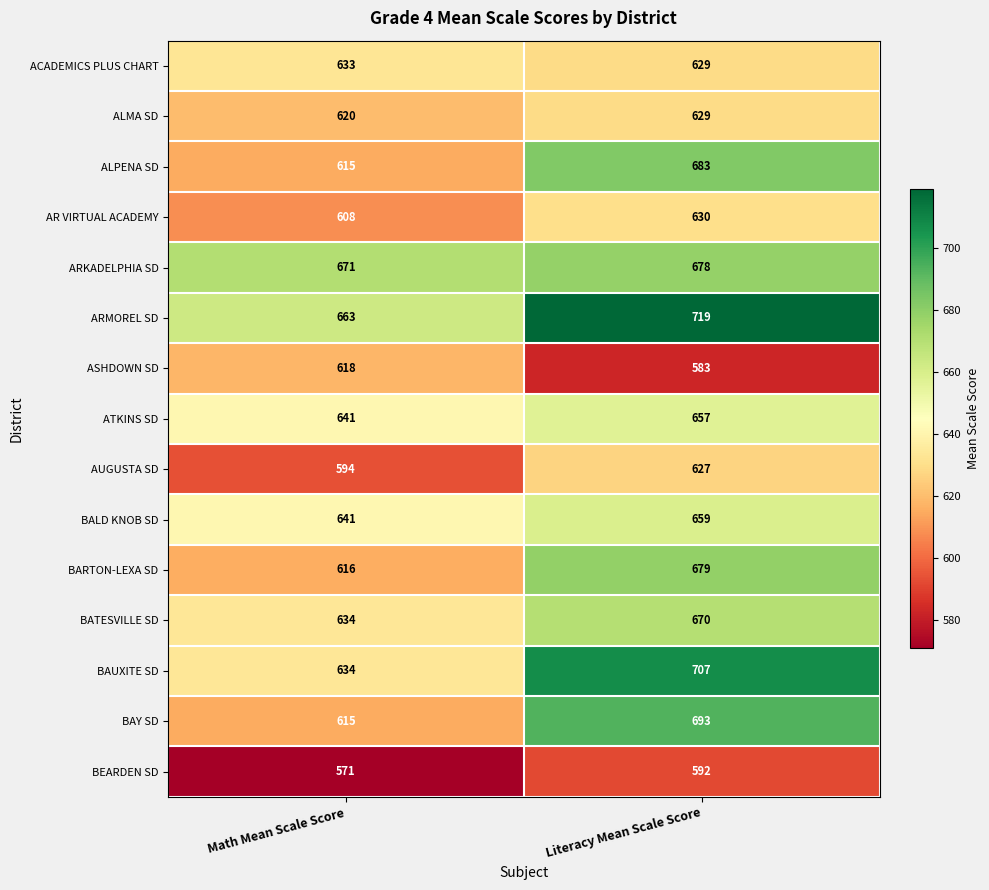

Reading left to right, list all the values displayed in this chart.

ACADEMICS PLUS CHART: Math Mean Scale Score=633	Literacy Mean Scale Score=629
ALMA SD: Math Mean Scale Score=620	Literacy Mean Scale Score=629
ALPENA SD: Math Mean Scale Score=615	Literacy Mean Scale Score=683
AR VIRTUAL ACADEMY: Math Mean Scale Score=608	Literacy Mean Scale Score=630
ARKADELPHIA SD: Math Mean Scale Score=671	Literacy Mean Scale Score=678
ARMOREL SD: Math Mean Scale Score=663	Literacy Mean Scale Score=719
ASHDOWN SD: Math Mean Scale Score=618	Literacy Mean Scale Score=583
ATKINS SD: Math Mean Scale Score=641	Literacy Mean Scale Score=657
AUGUSTA SD: Math Mean Scale Score=594	Literacy Mean Scale Score=627
BALD KNOB SD: Math Mean Scale Score=641	Literacy Mean Scale Score=659
BARTON-LEXA SD: Math Mean Scale Score=616	Literacy Mean Scale Score=679
BATESVILLE SD: Math Mean Scale Score=634	Literacy Mean Scale Score=670
BAUXITE SD: Math Mean Scale Score=634	Literacy Mean Scale Score=707
BAY SD: Math Mean Scale Score=615	Literacy Mean Scale Score=693
BEARDEN SD: Math Mean Scale Score=571	Literacy Mean Scale Score=592